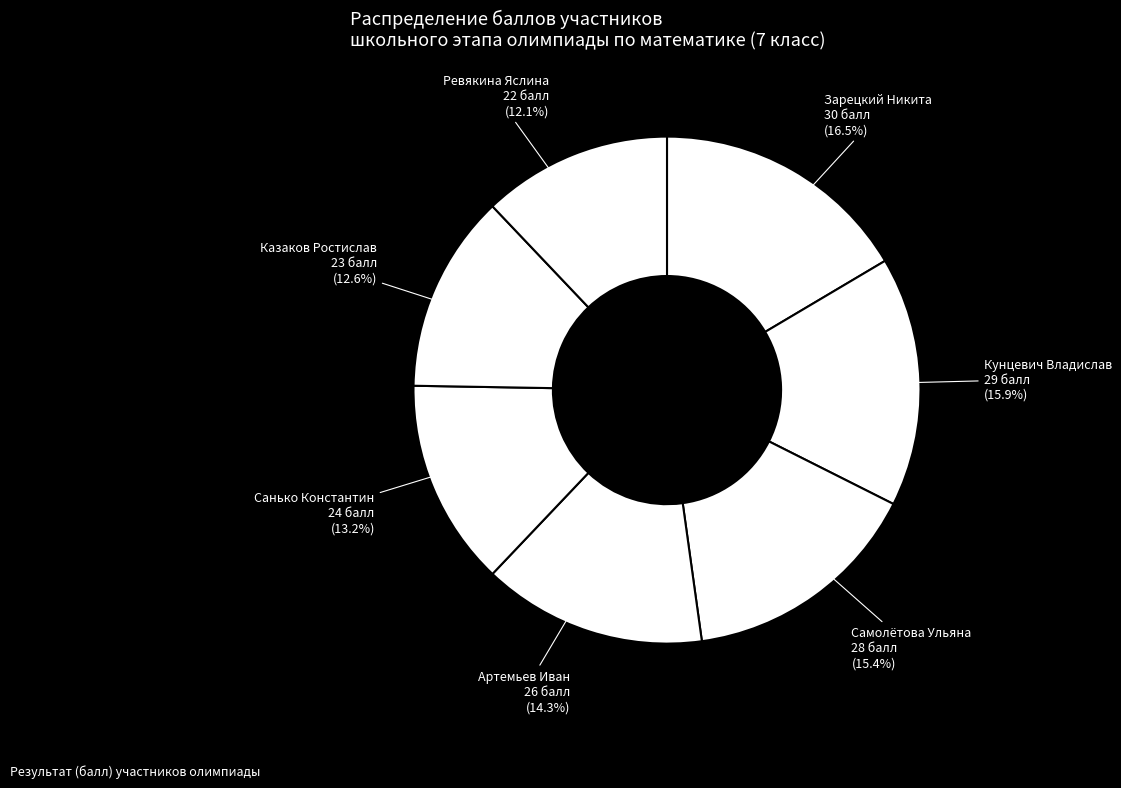

Count the number of slices in the pie.

7